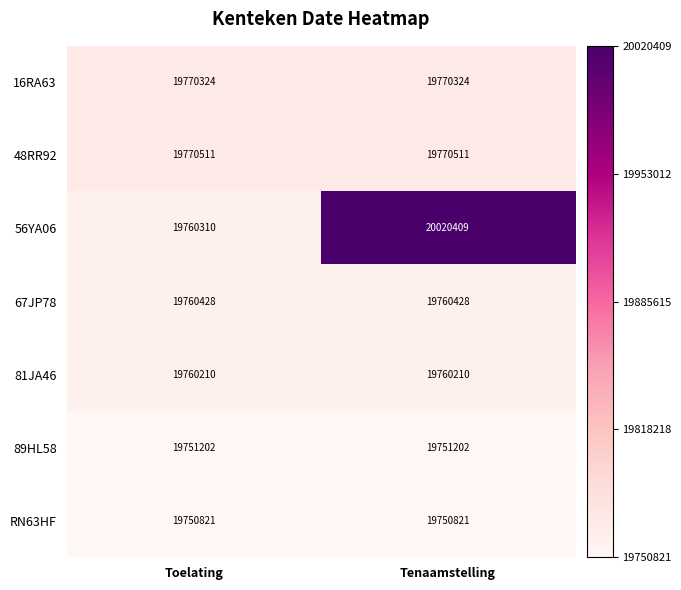

What is the total value across all series at Tenaamstelling?

138583905